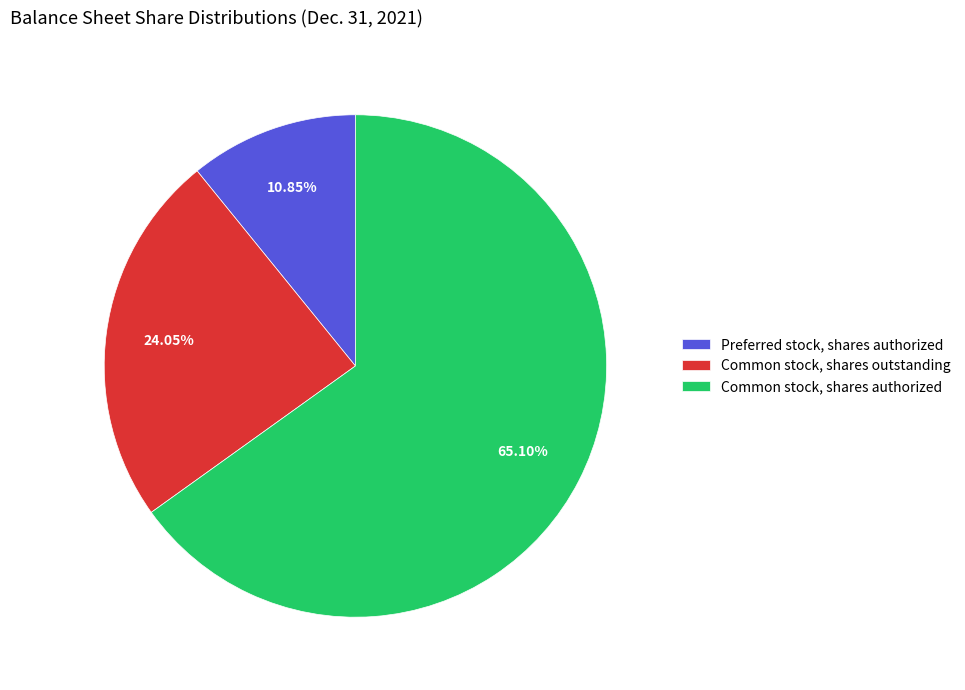

Is it true that Common stock, shares authorized is 75% of the pie?

False